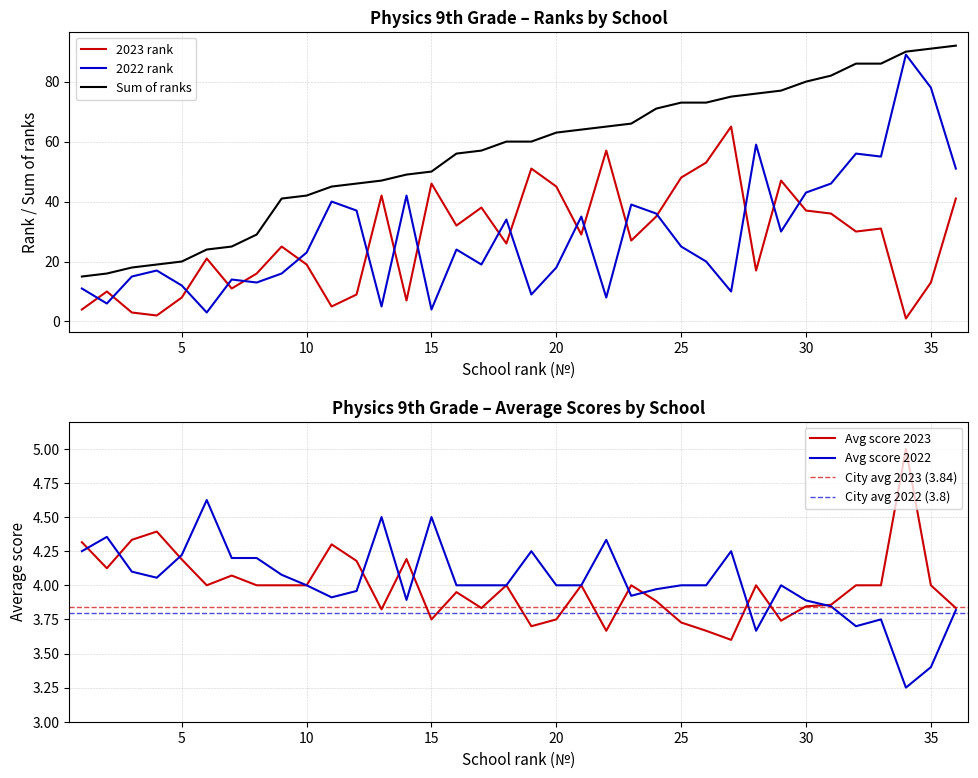

Is it true that 2023 rank equals 35.0 at 24?

True